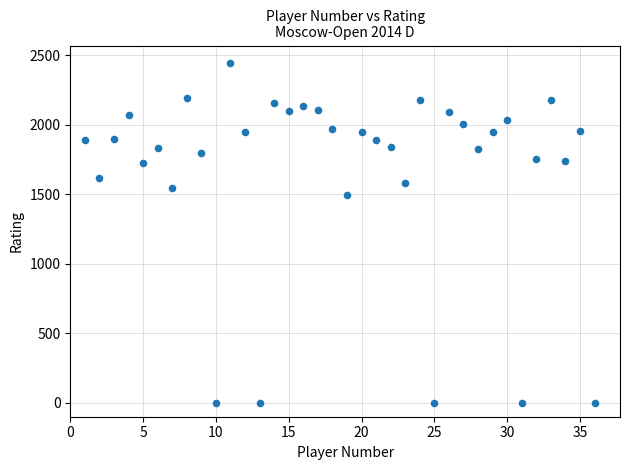

What is the range of X values (max minus min)?

35